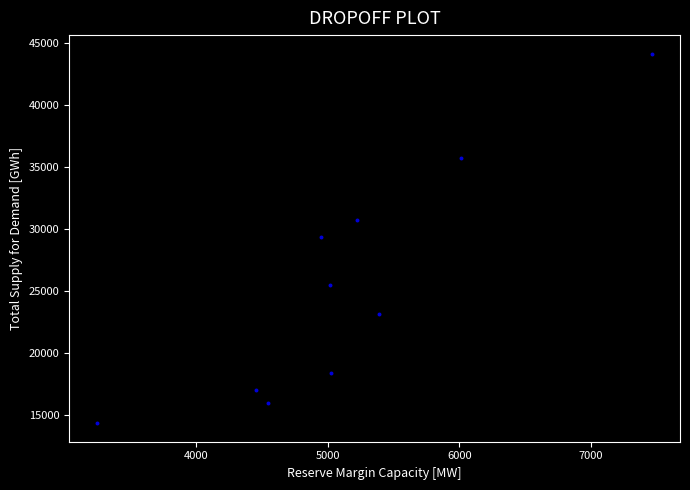

What is the average X value?

5133.3